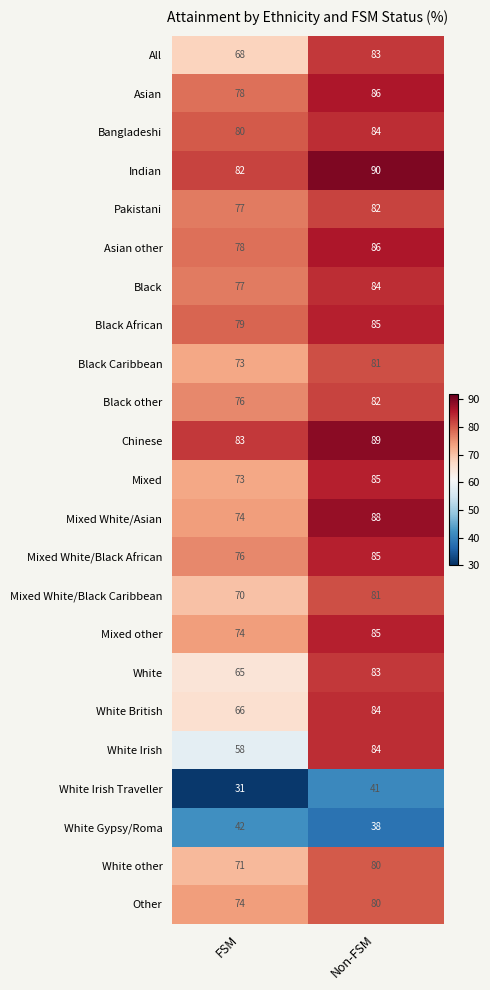

Where is Mixed White/Asian nearest to the value 81?

FSM